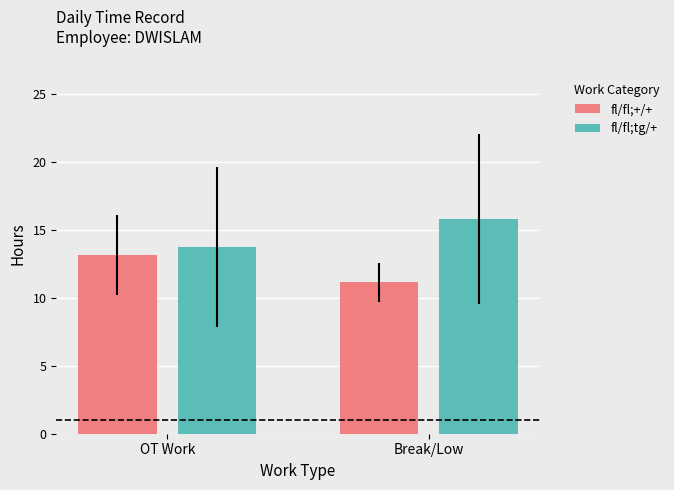

How many data points in fl/fl;tg/+ are above 15?

1